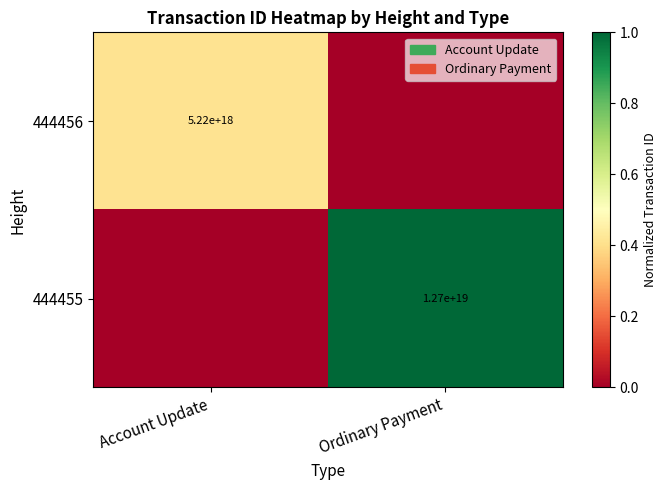

True or false: 444456 has a value of 9070316201712577536 at Account Update.

False